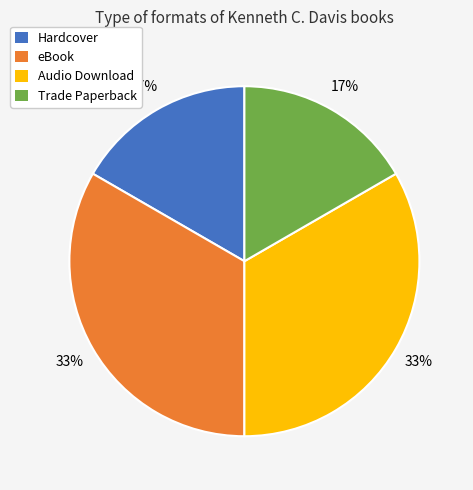

To the nearest percent, what is the average slice percentage?

25%